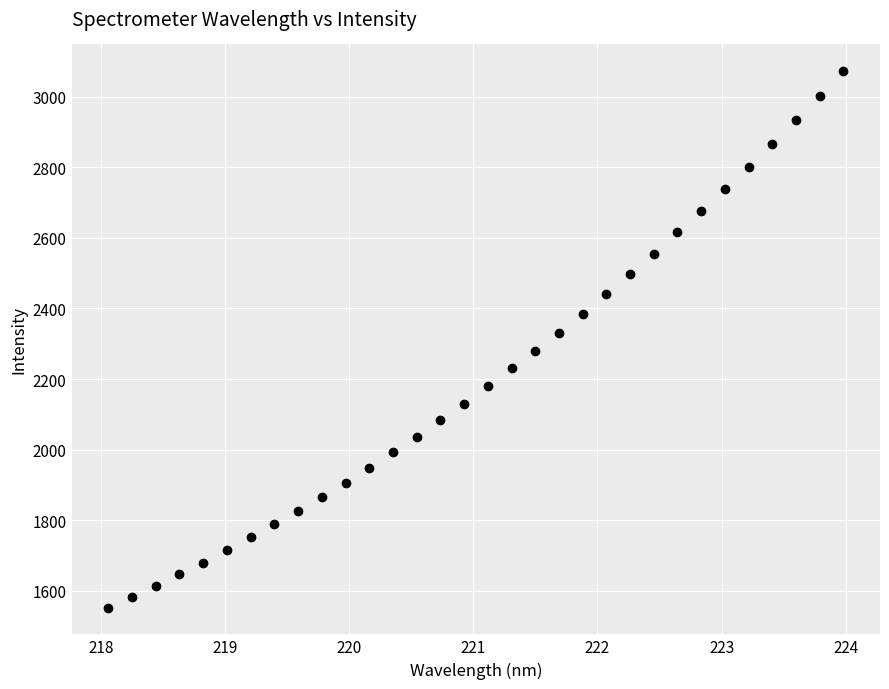

What is the range of Y values (max minus min)?

1519.5